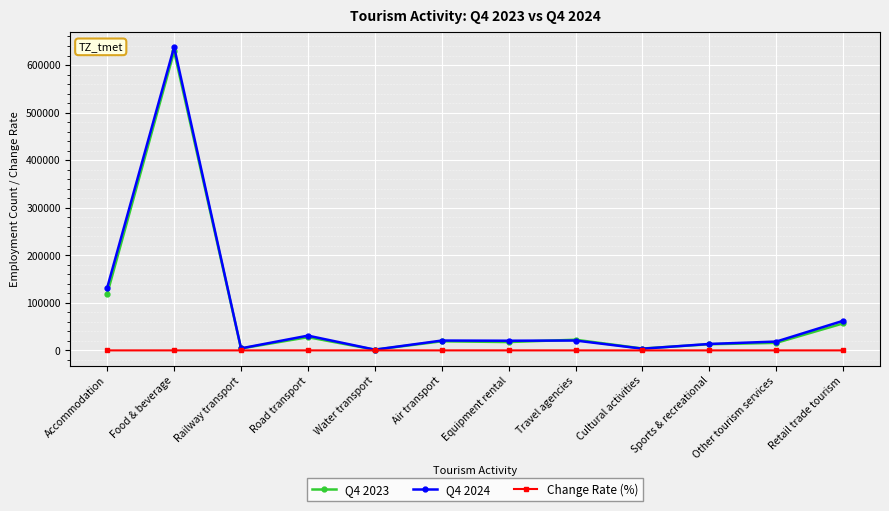

What is the difference between the highest and lowest values at Accommodation?

131902.9